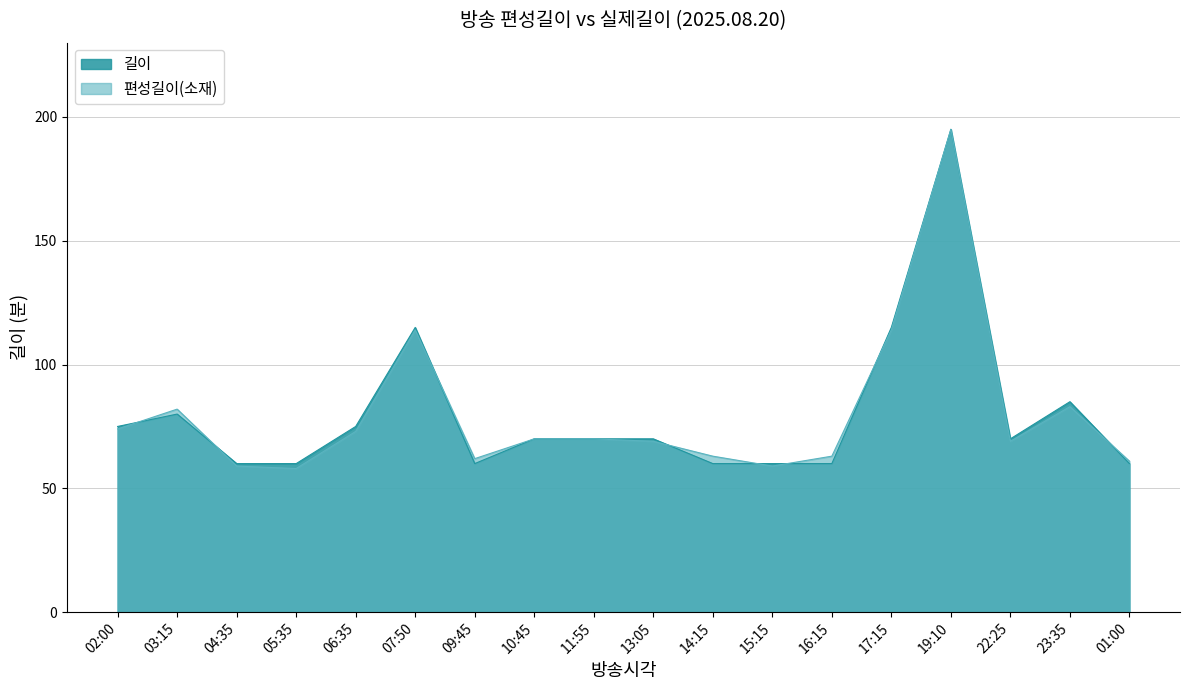

Rank the series by their average value, from highest to lowest.

길이, 편성길이(소재)